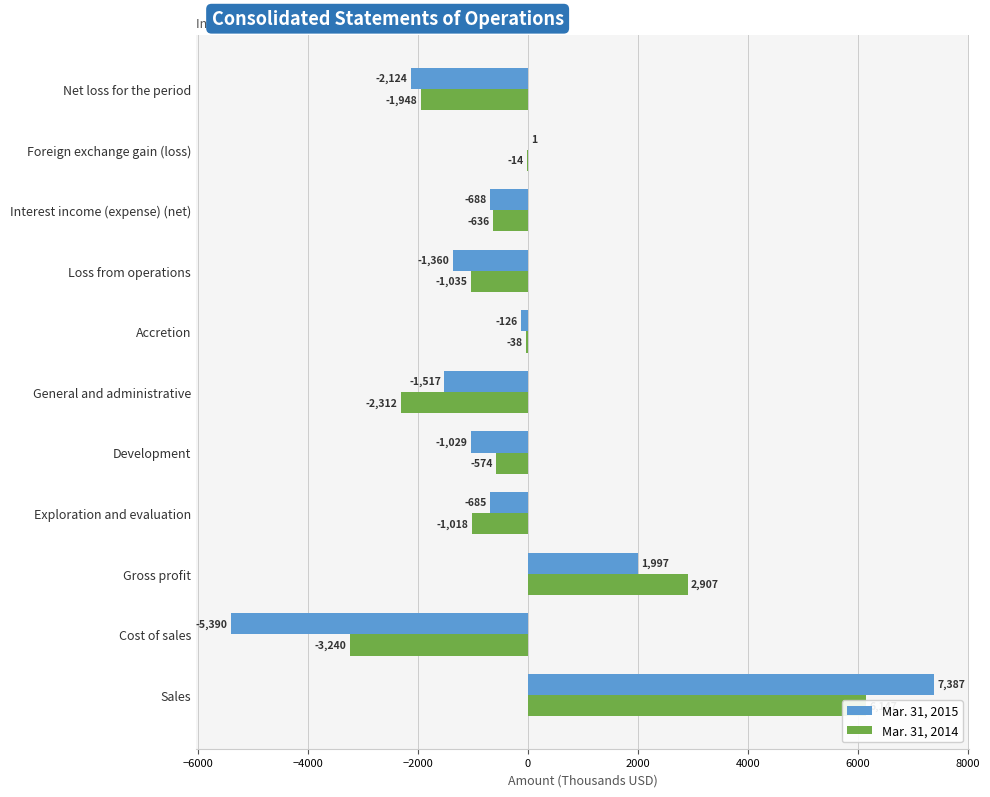

How many series are shown in this chart?

2